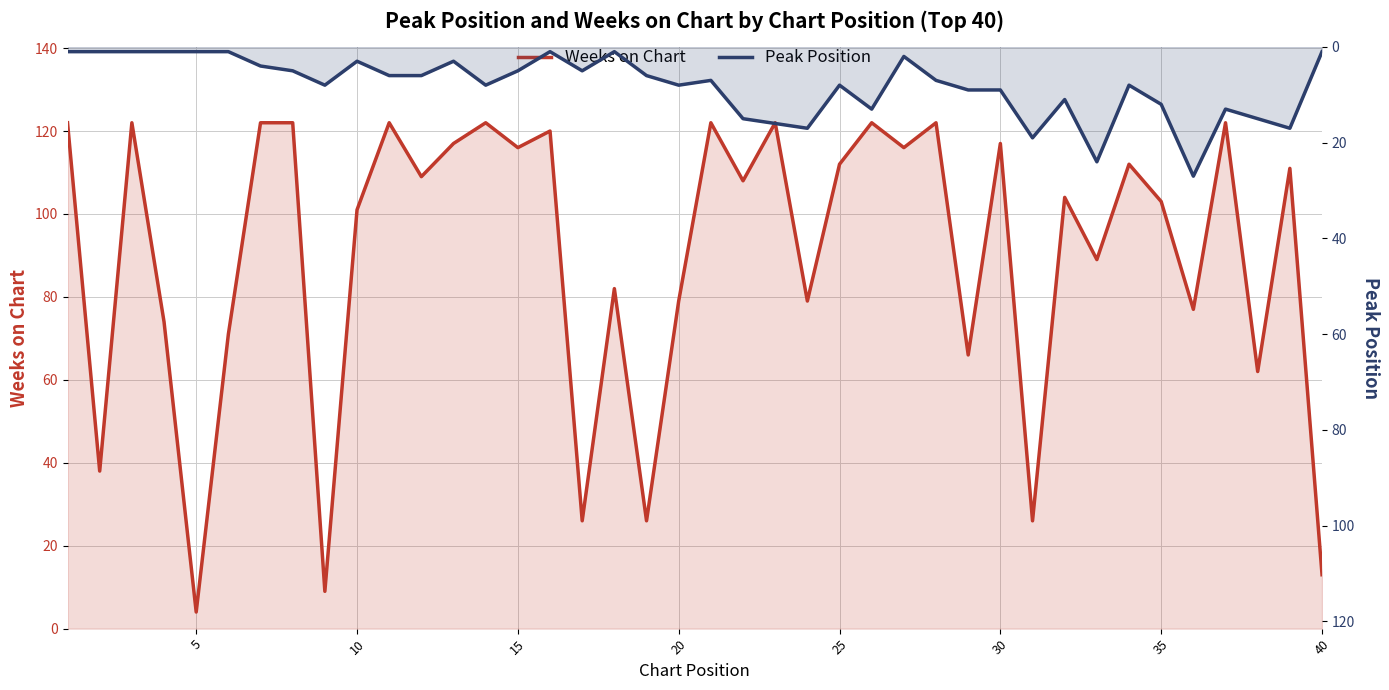

Which series has the largest total across all categories?

Weeks on Chart